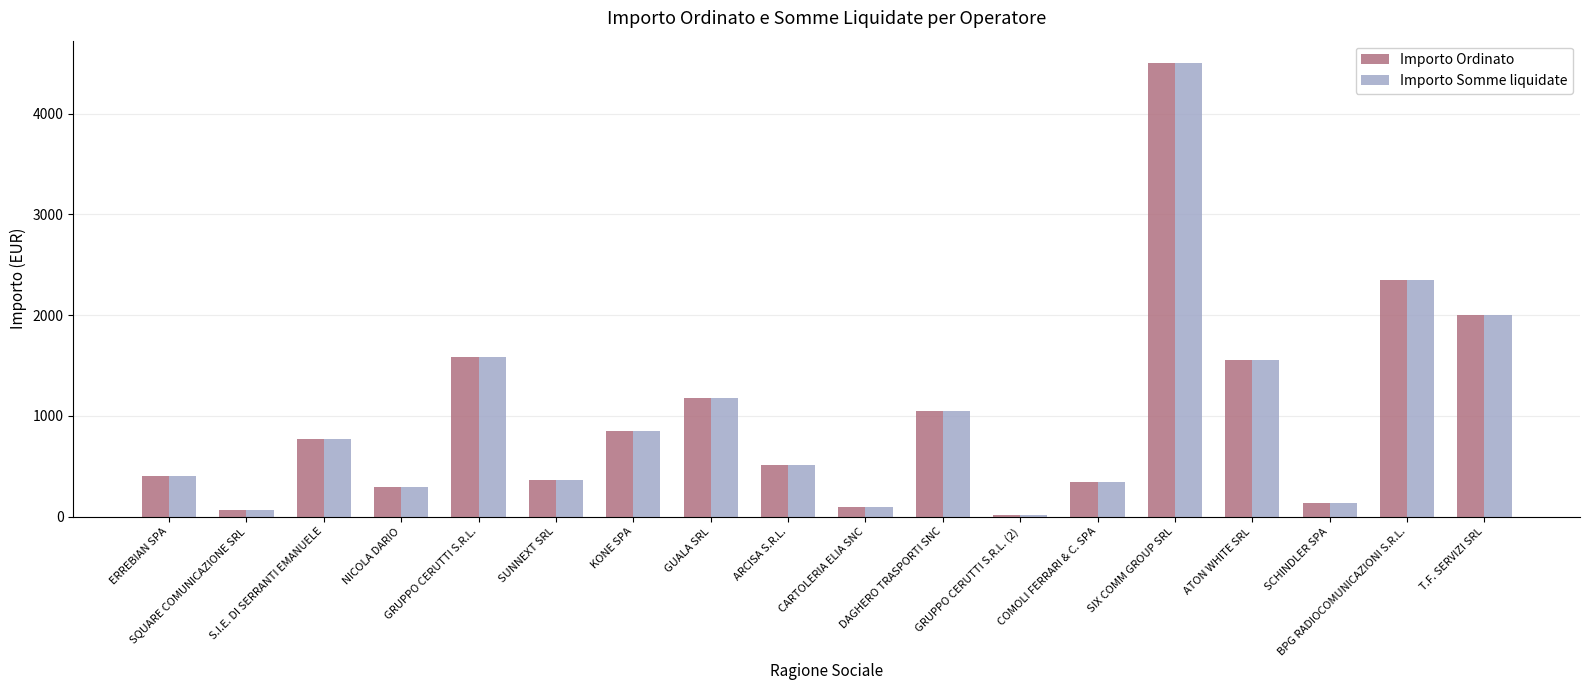

What is the label of the 9th bar from the left?

ARCISA S.R.L.